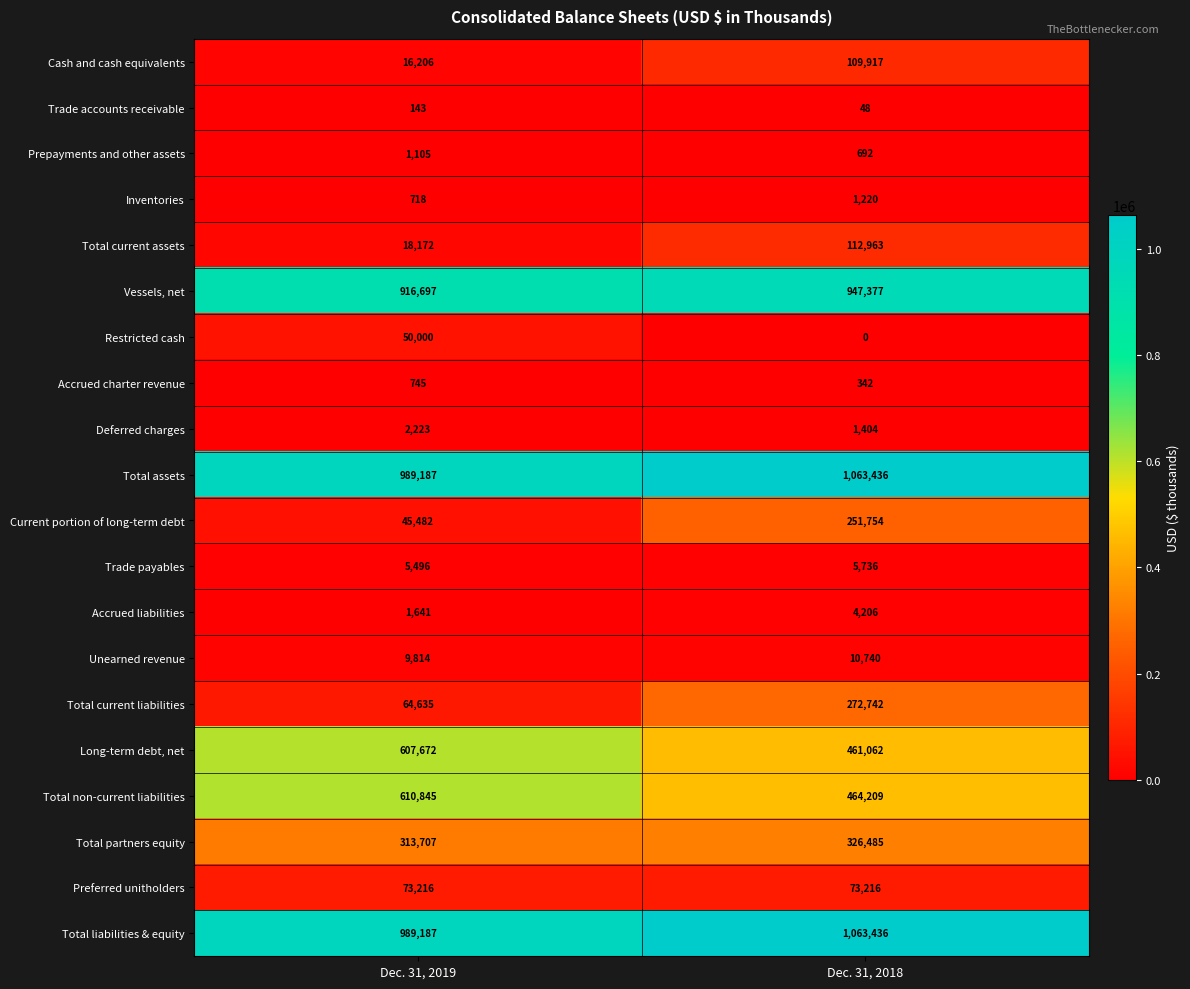

Which label corresponds to the smallest value in the chart?

Dec. 31, 2018